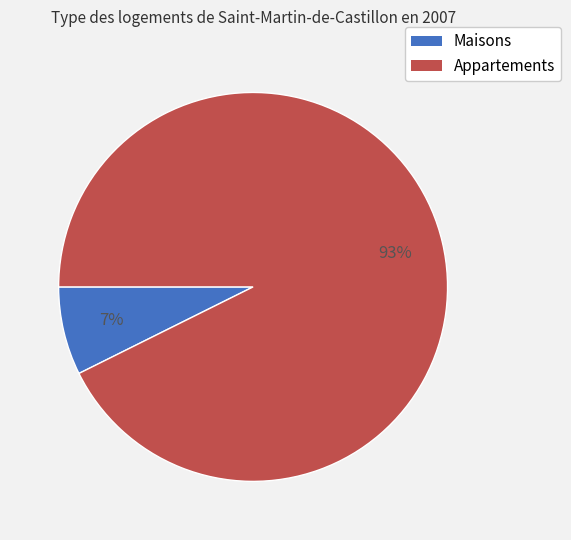

Is there any slice that represents more than half of the pie?

Yes